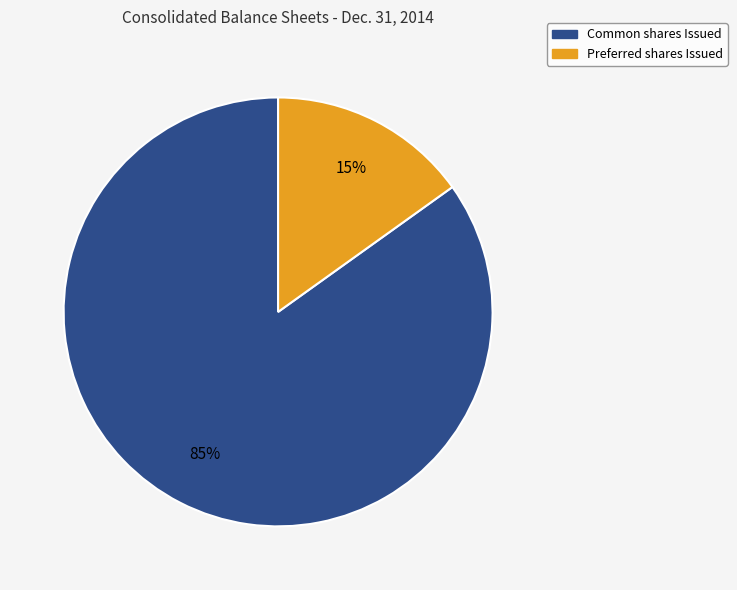

To the nearest percent, what is the average slice percentage?

50%